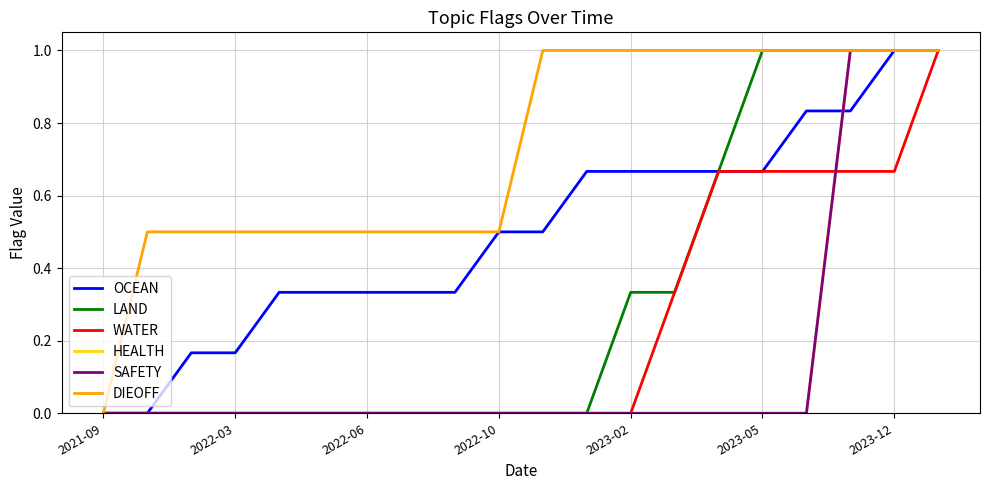

Which category has the lowest value in the OCEAN series?

2021-09